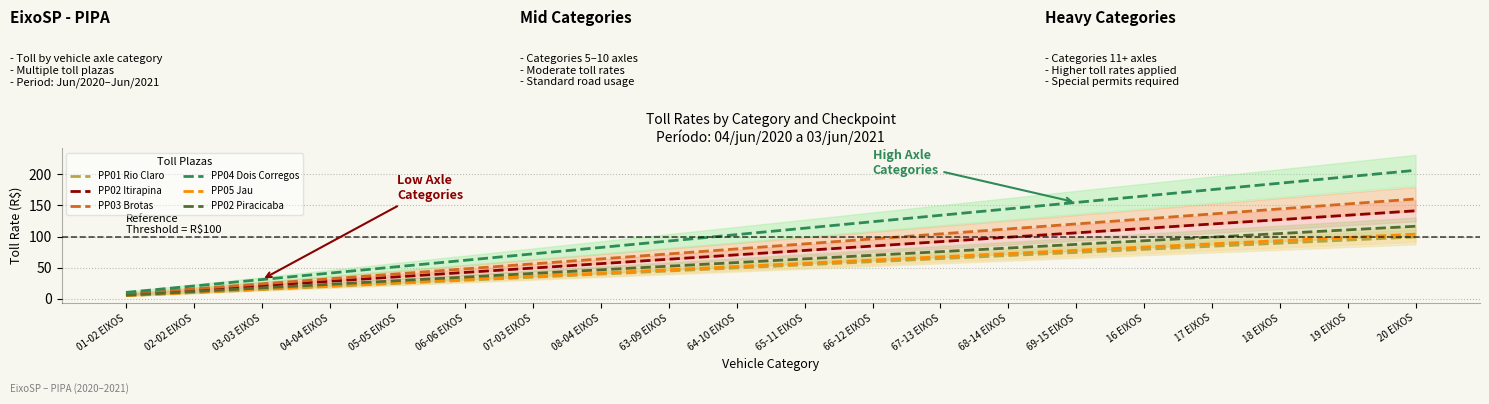

How many lines are shown in the chart?

6